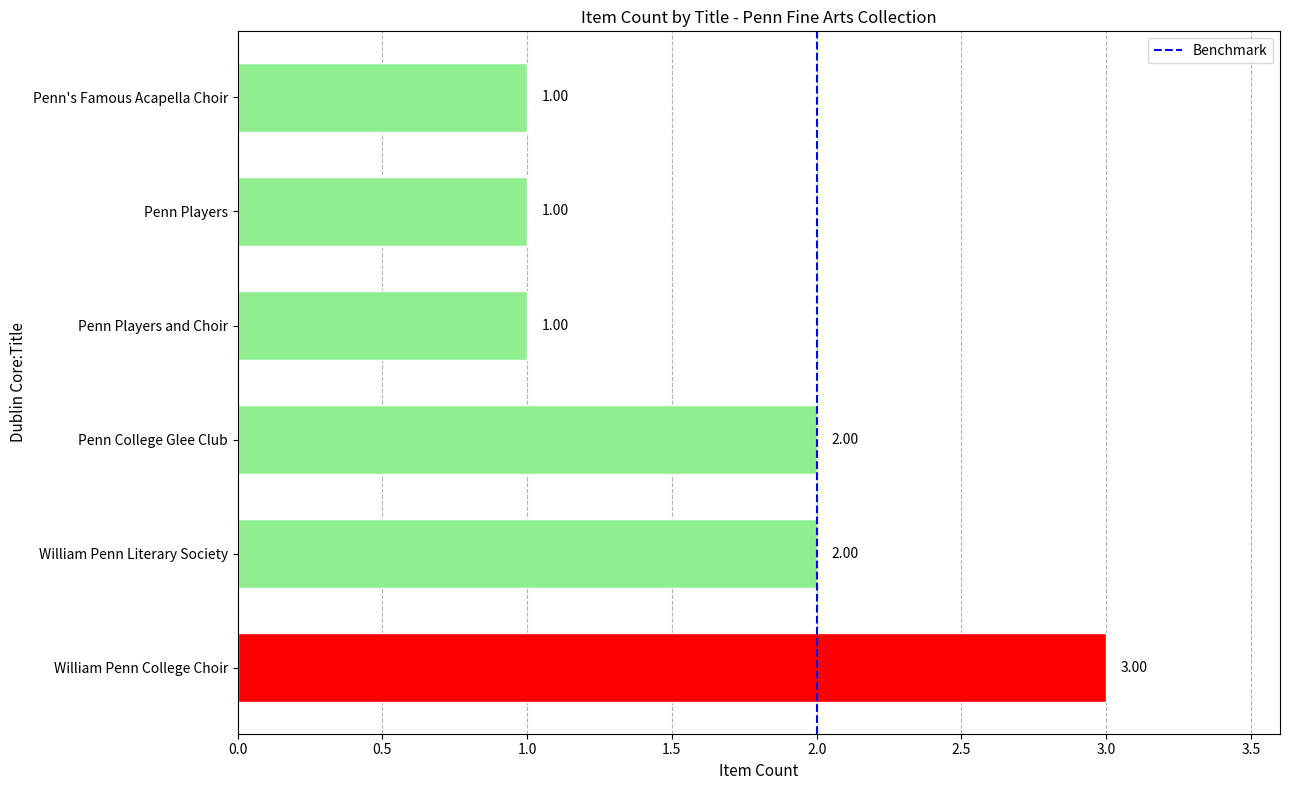

What is the greatest value displayed?

3